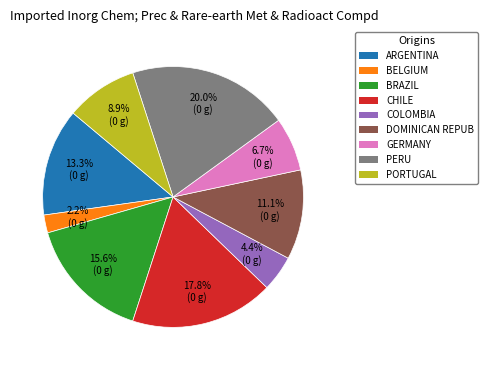

Combined, do CHILE and BELGIUM account for over 50%?

No